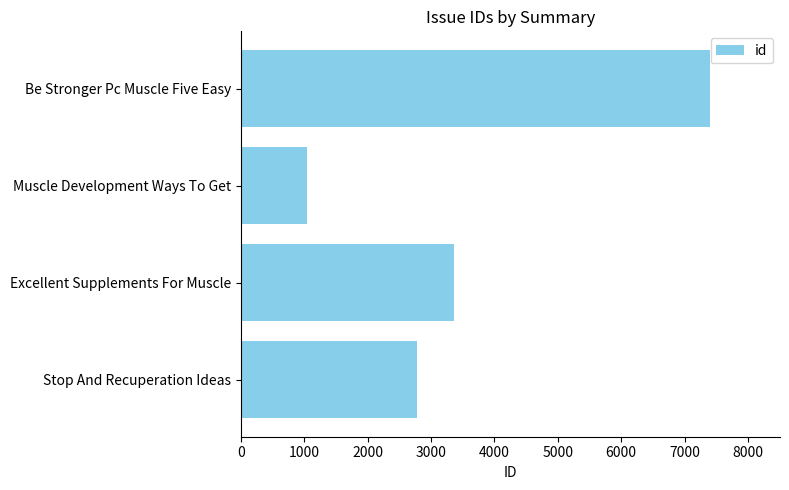

List the labels in order of value, largest first.

Be Stronger Pc Muscle Five Easy, Excellent Supplements For Muscle, Stop And Recuperation Ideas, Muscle Development Ways To Get